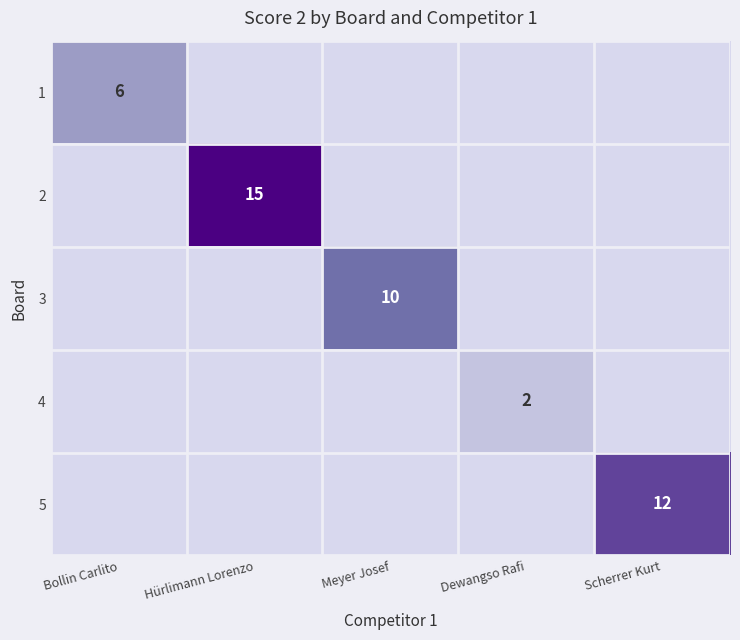

The value of 1 at Bollin Carlito is 4. True or false?

False